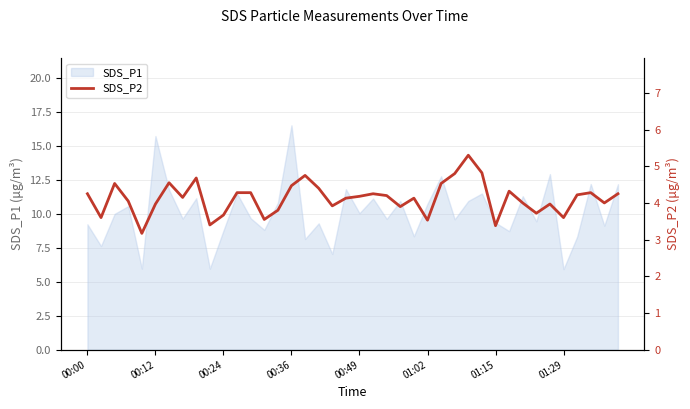

What is the minimum value for SDS_P1?

5.9